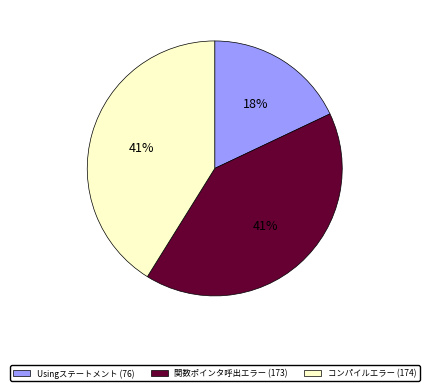

How many slices are in this pie chart?

3